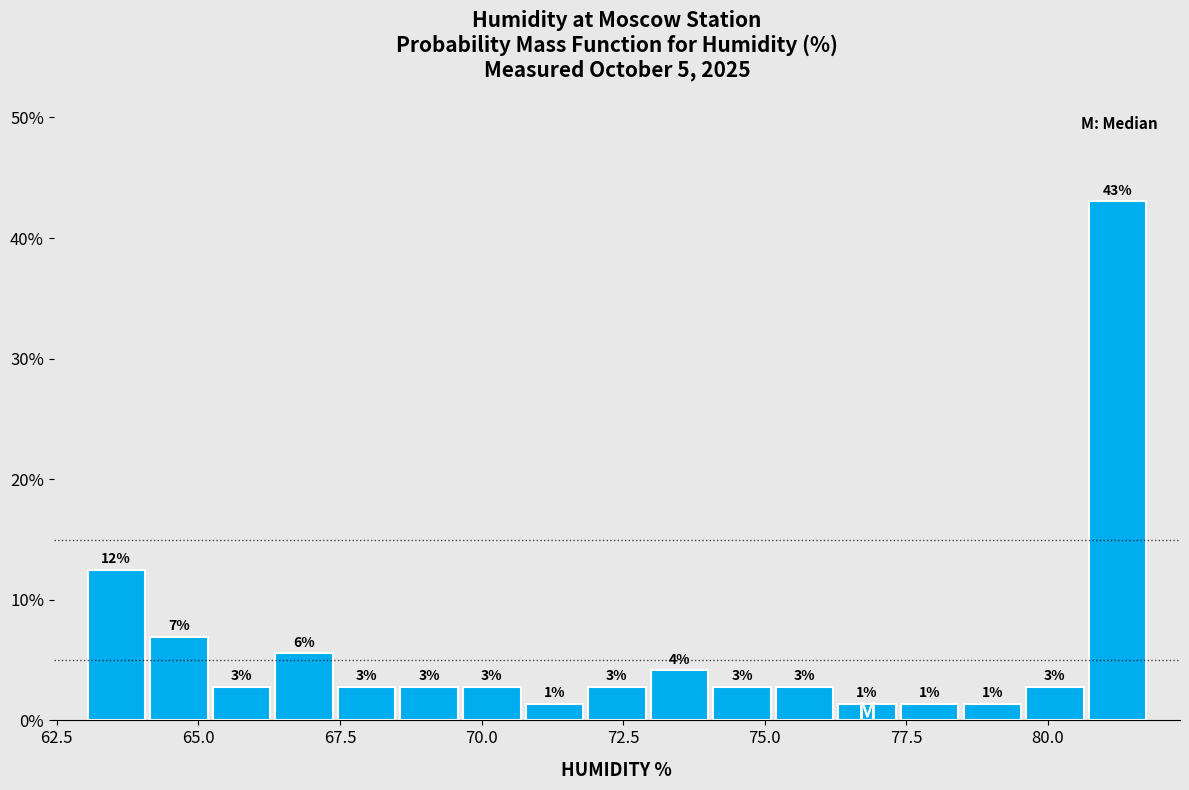

Read against the x-axis, roughly where is the centre of the tallest bar?

81.0